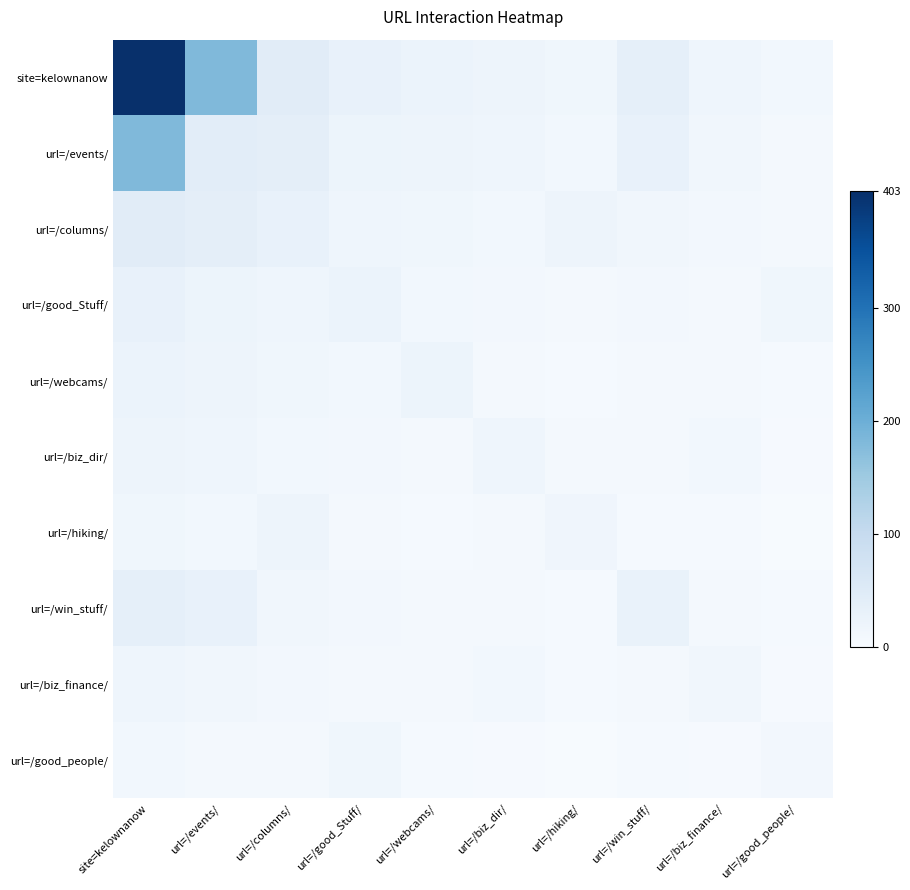

Which series has the largest total across all categories?

site=kelownanow